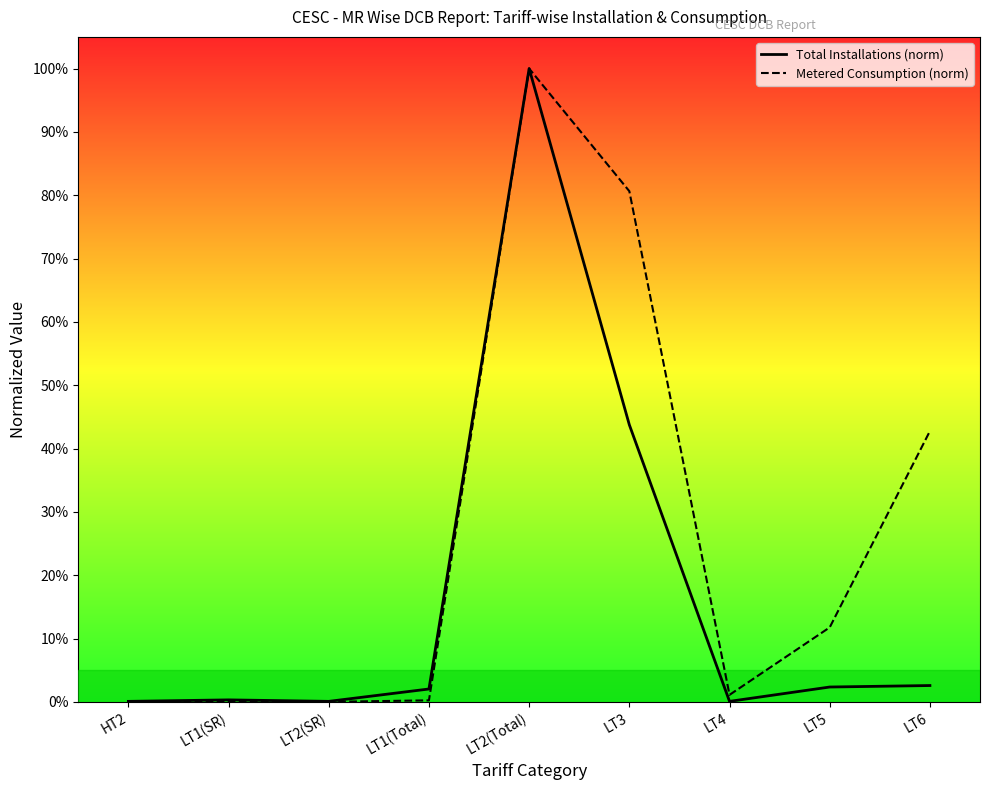

True or false: Total Installations (norm) and Metered Consumption (norm) intersect in this chart.

False